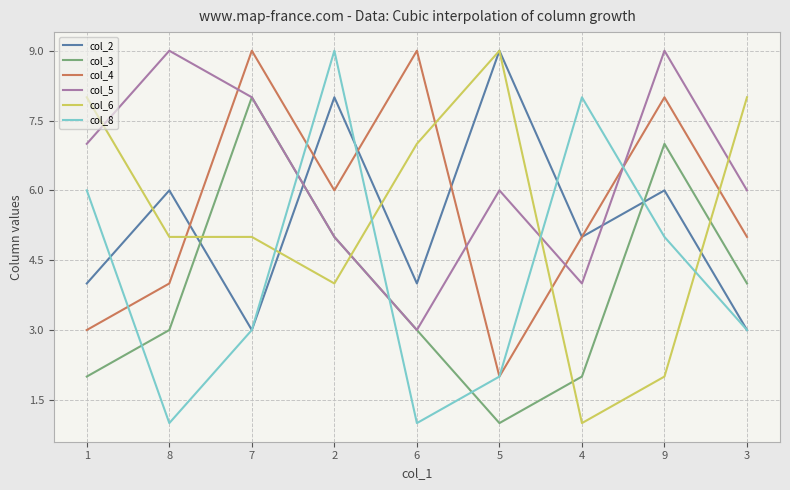

The col_5 series shows 7 at 2. True or false?

False